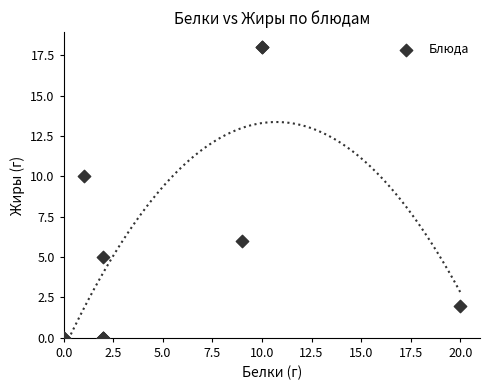

What Y value in the scatter plot is closest to 9?

10